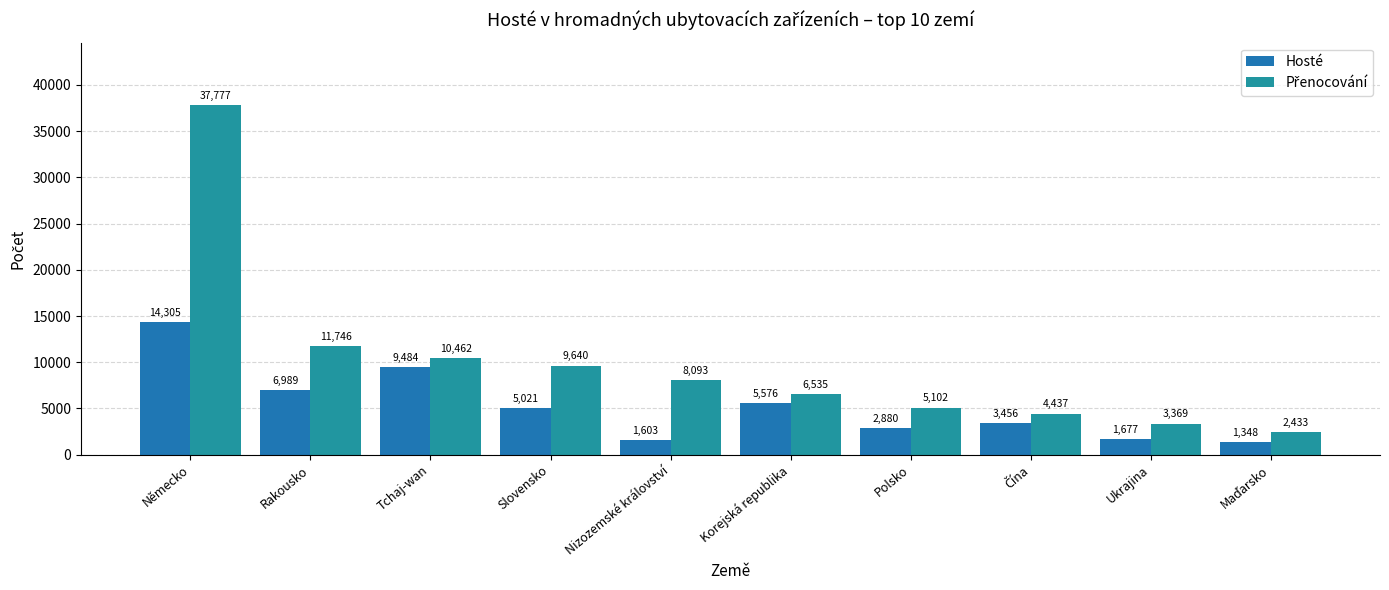

How many bars are there in total?

20